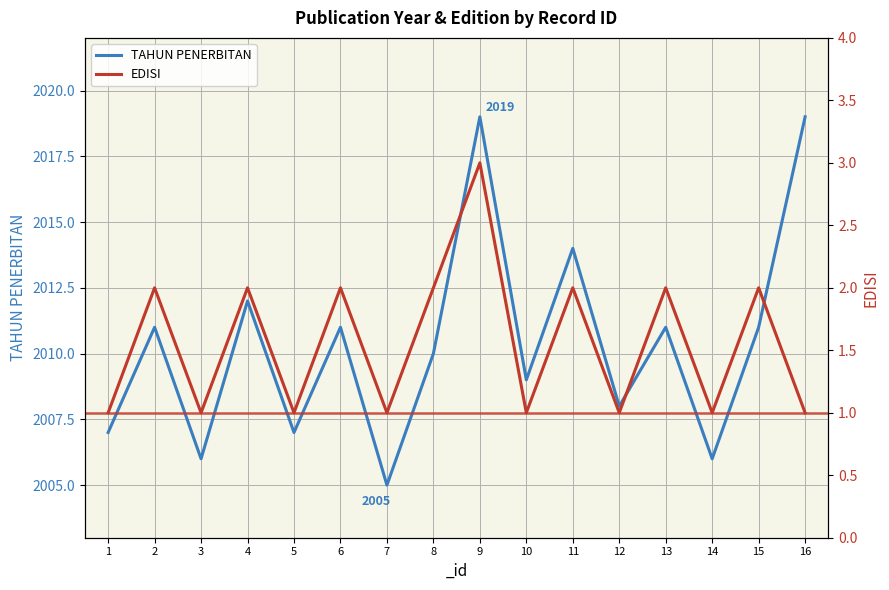

Is the value of EDISI at 16 greater than the value of TAHUN PENERBITAN at 12?

No